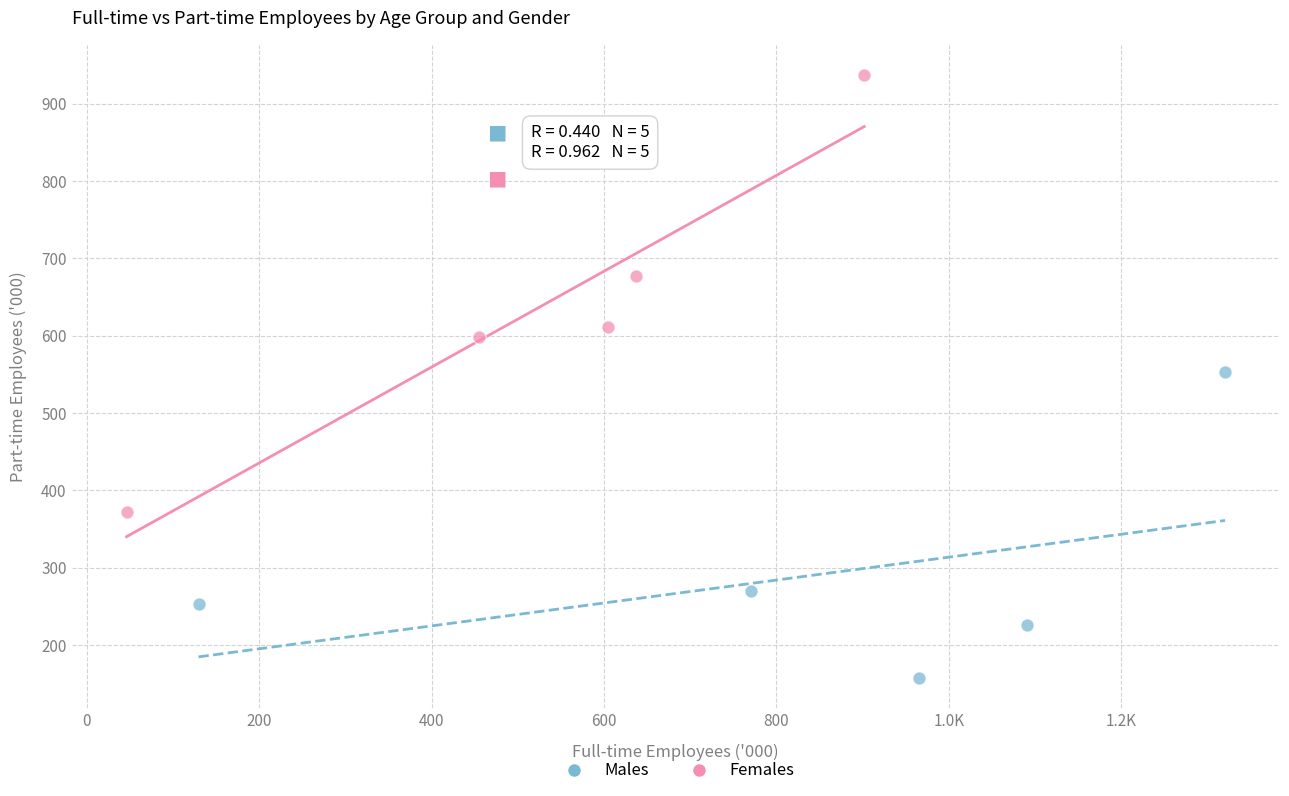

Which series has the widest spread of Y values?

Females